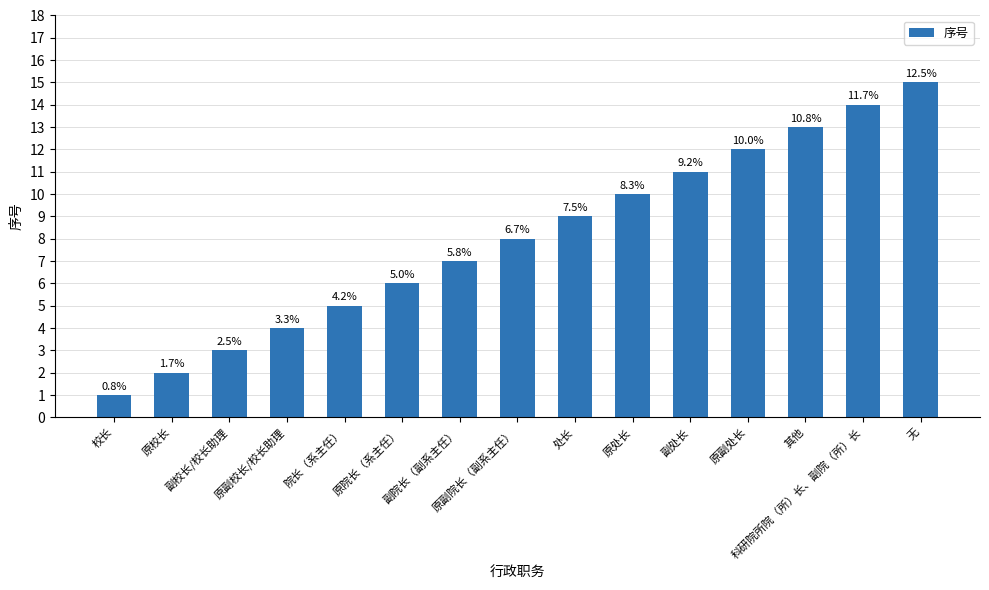

Are the bars horizontal?

No